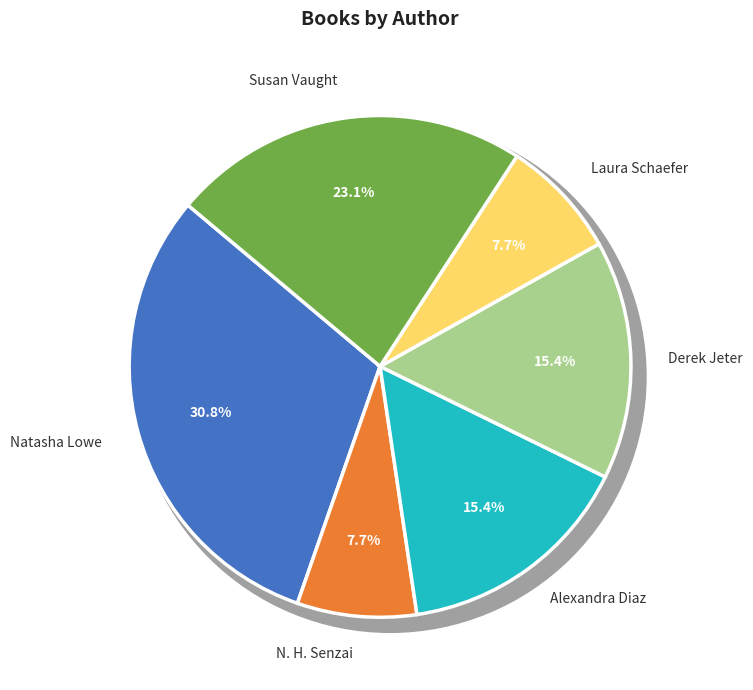

Approximately how many times larger is the value at Derek Jeter compared to N. H. Senzai?

2.0